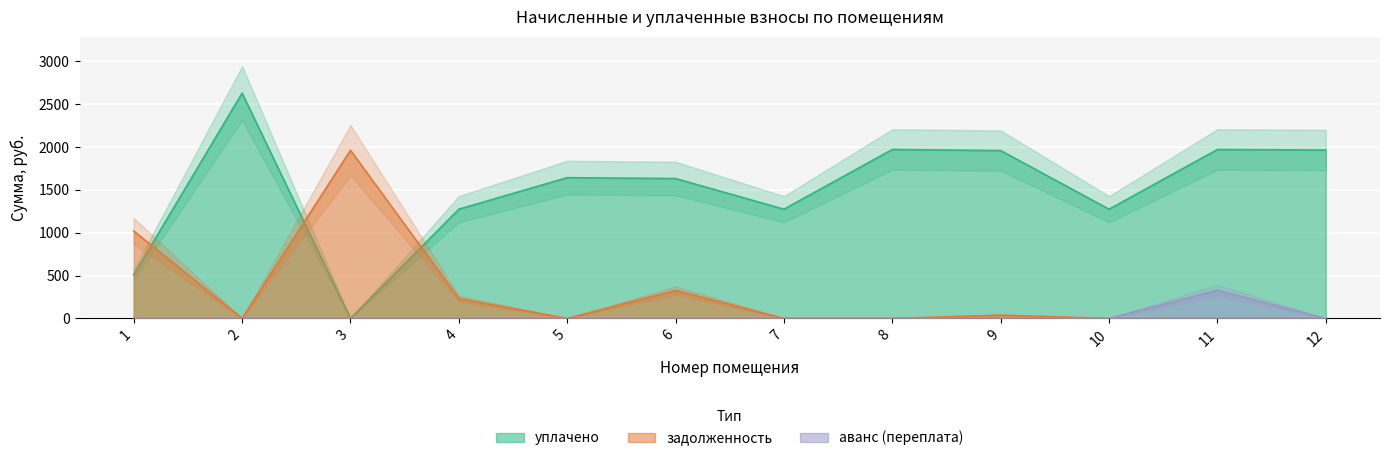

What is the difference between the highest and lowest values at 11?

1971.6